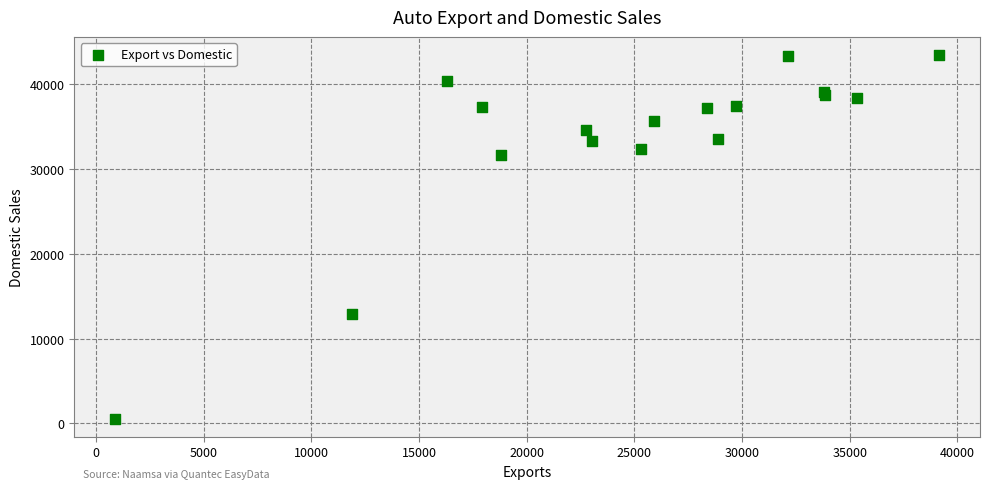

What Y value in the scatter plot is closest to 22001?

12874